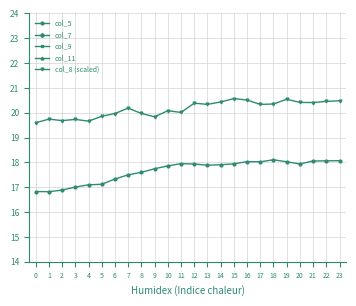

Read the col_7 value at 7.

5.6